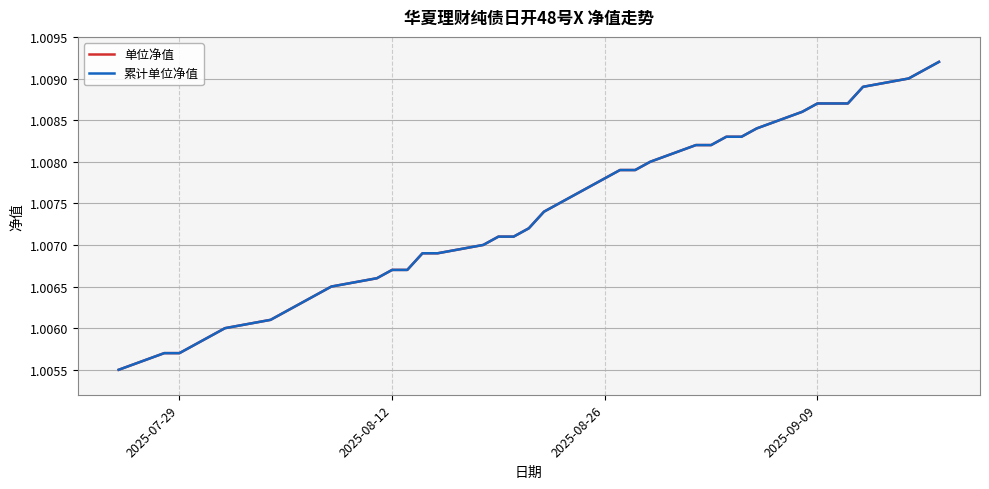

How many 单位净值 values are between 1 and 2?

39